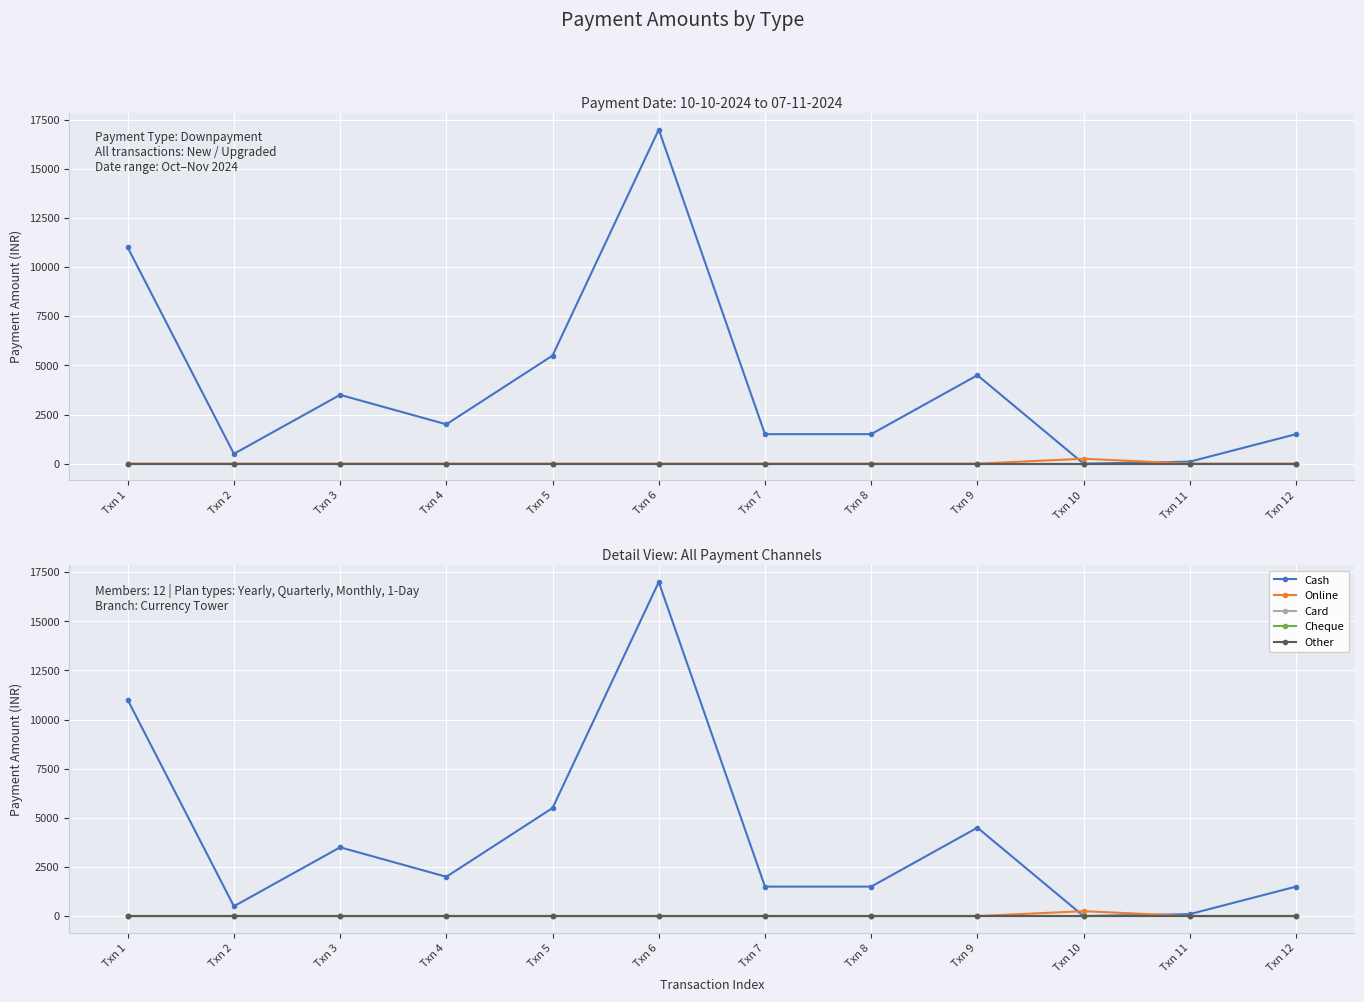

What is the greatest value displayed?

17000